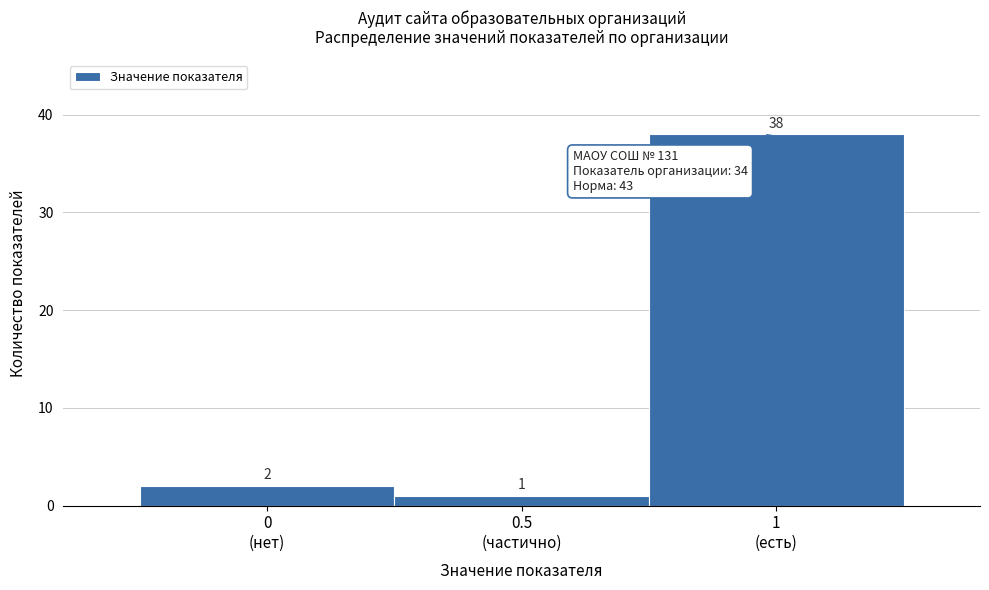

Reading left to right, transcribe all the data shown in this chart.

2	1	38